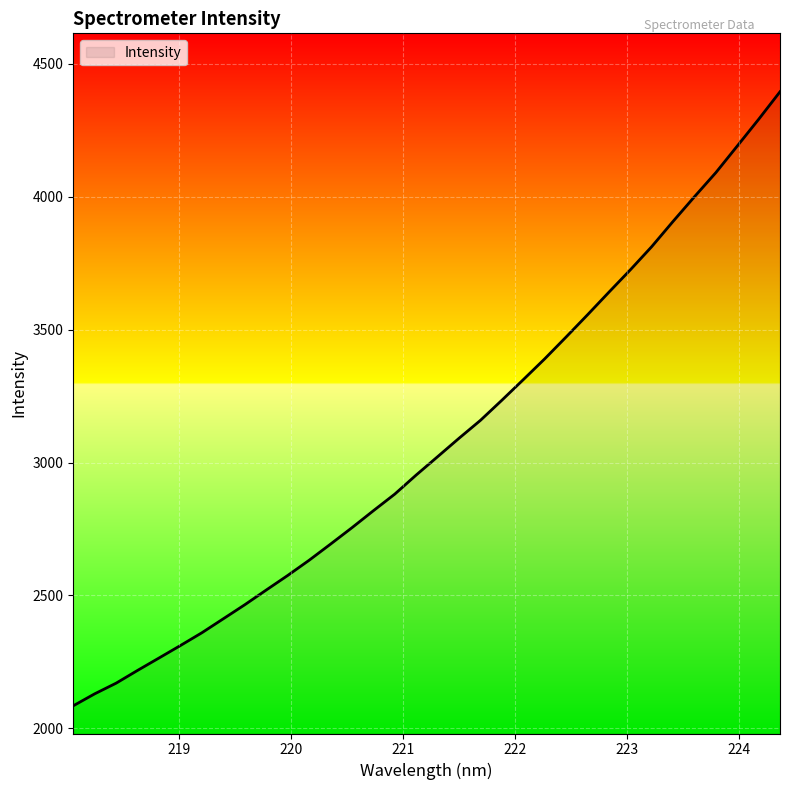

What is the minimum value shown in the chart?

2085.1